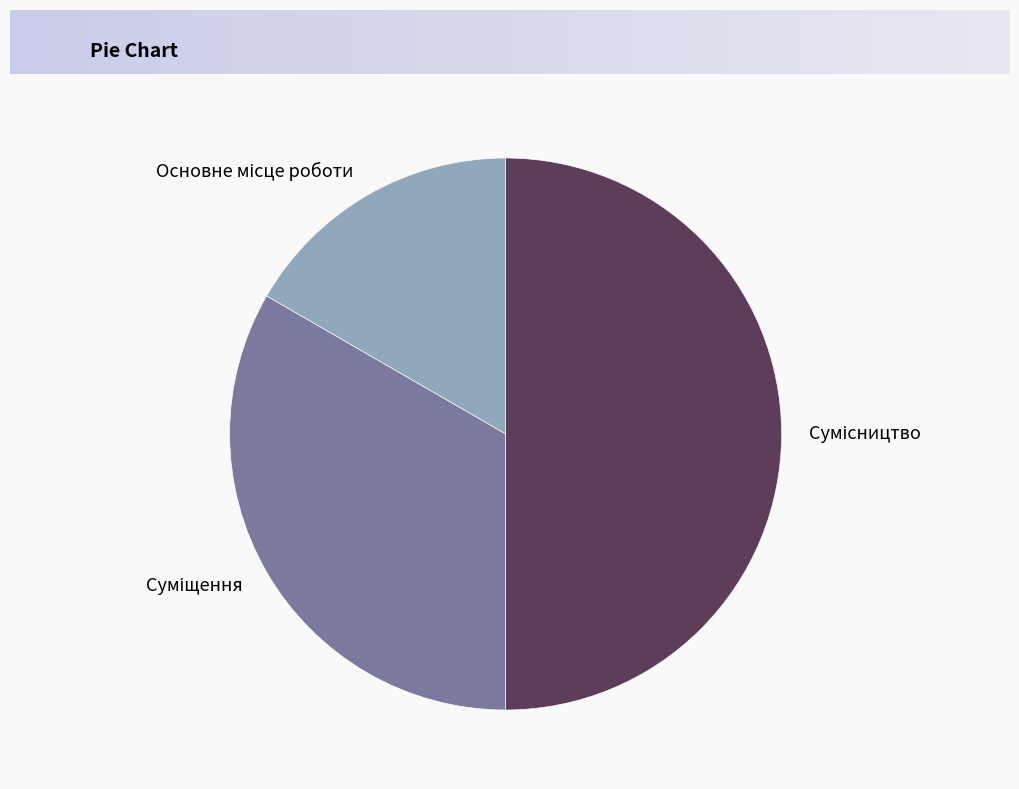

To the nearest percent, what is the difference between the largest and smallest slice percentages?

33%